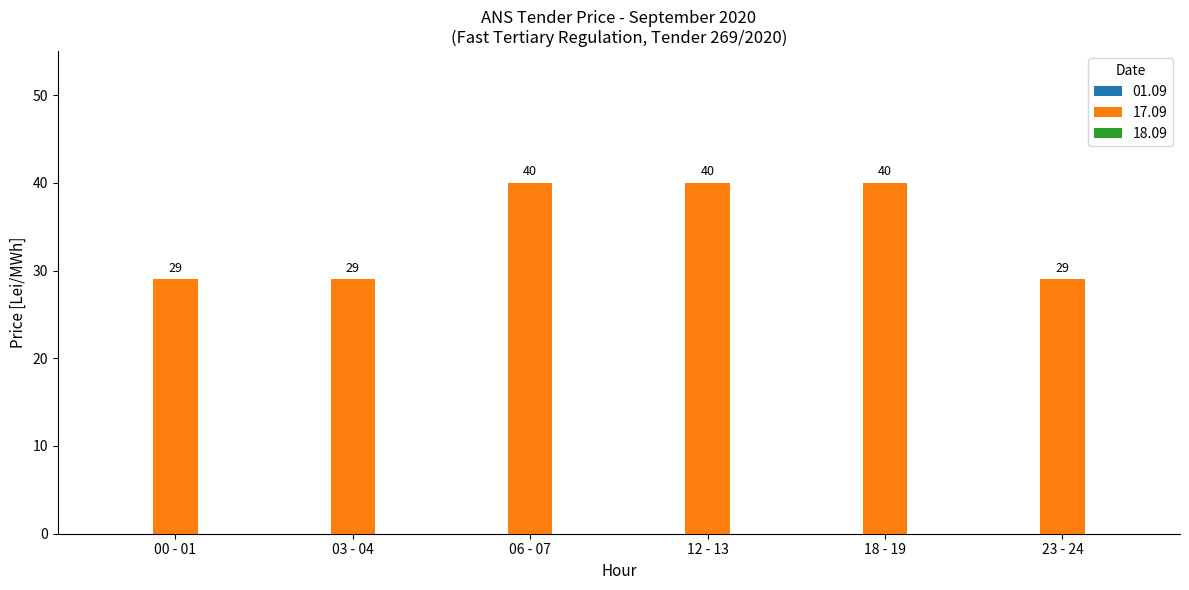

How many bars are there in total?

6